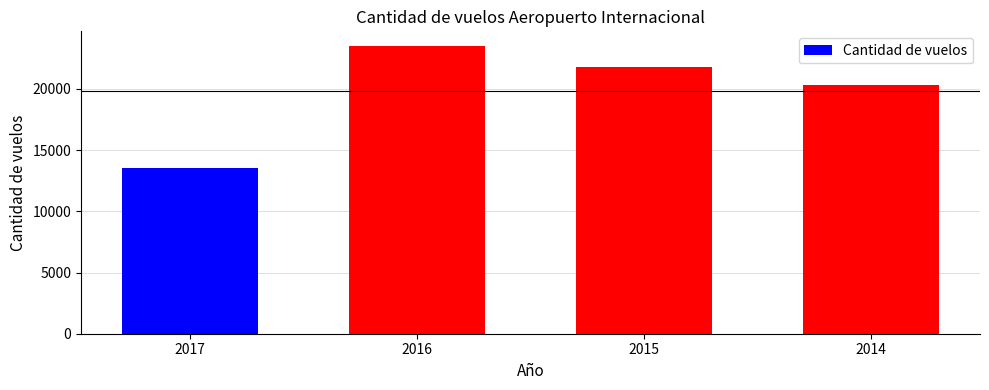

What is the greatest value displayed?

23526